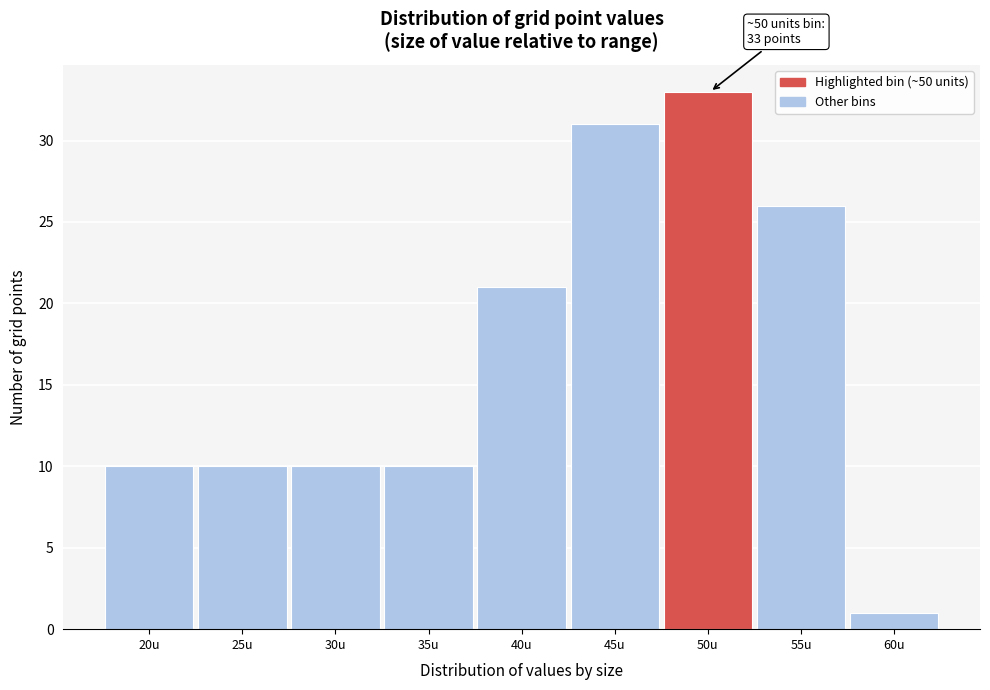

Reading left to right, transcribe all the data shown in this chart.

20u=10	25u=10	30u=10	35u=10	40u=21	45u=31	50u=33	55u=26	60u=1